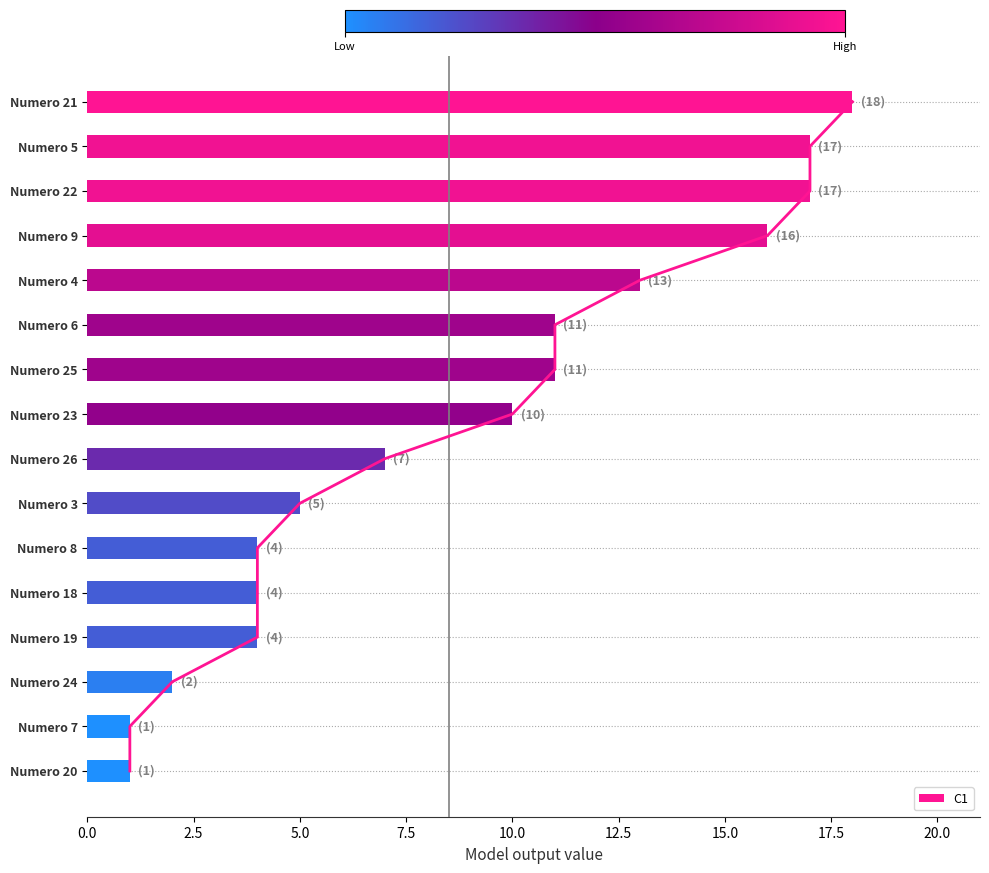

The C1 series shows 10 at Numero 23. True or false?

True